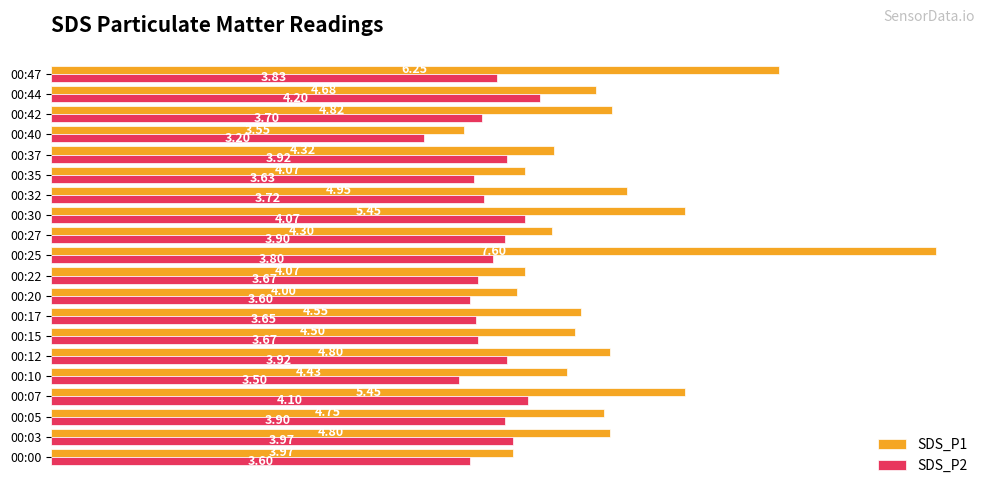

What is the sum of the SDS_P2 values at 00:22 and 00:35?

7.3